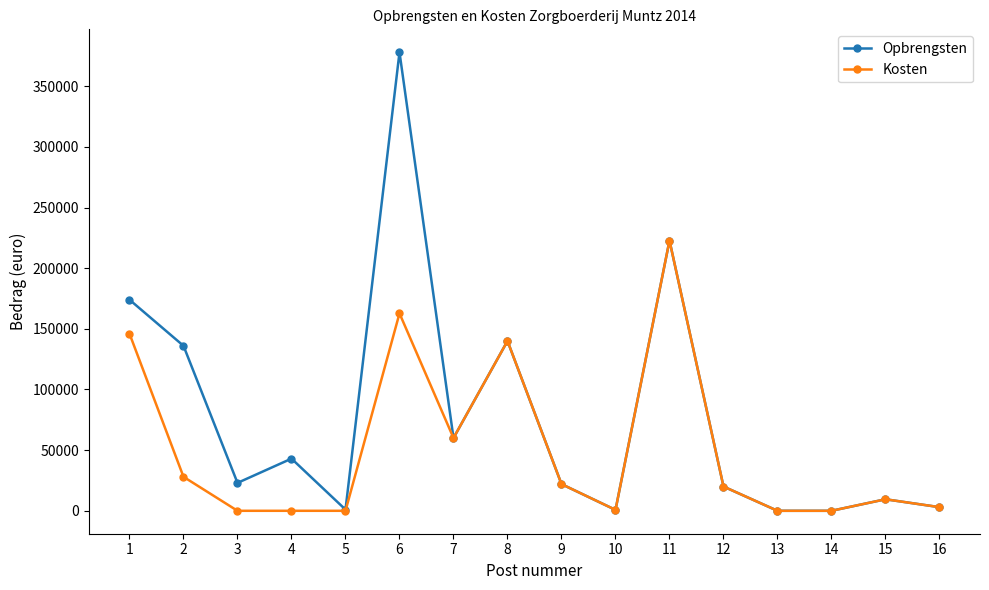

Rank the series by their average value, from lowest to highest.

Kosten, Opbrengsten